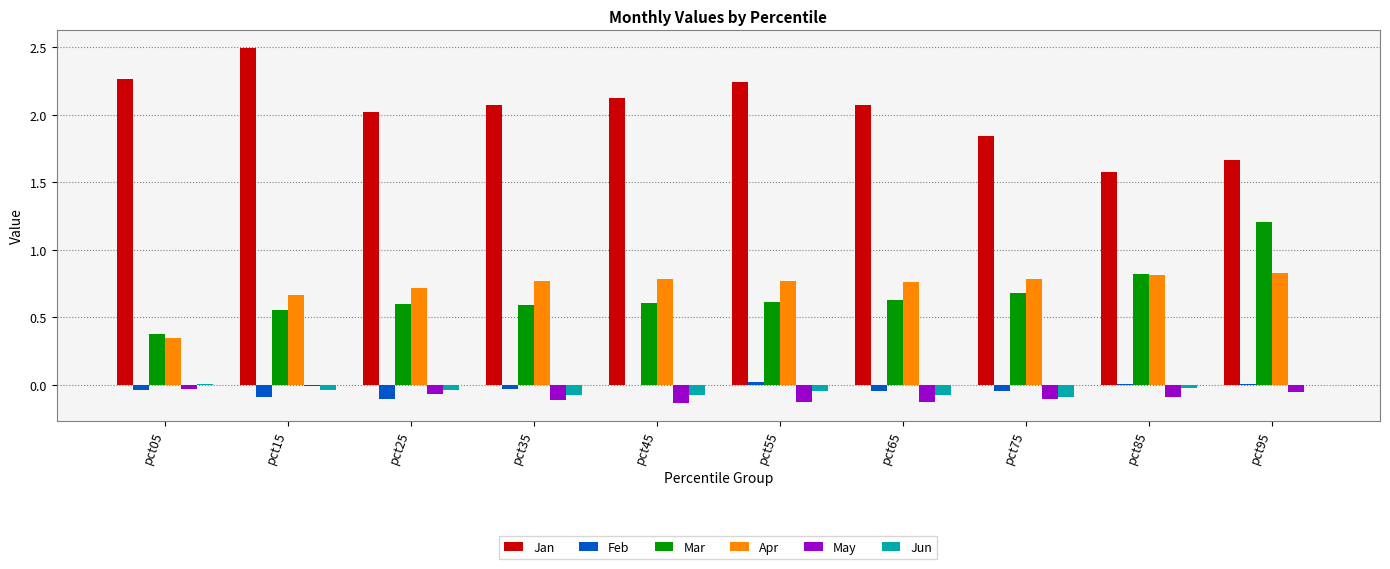

Is it true that Mar equals 0.6 at pct25?

True